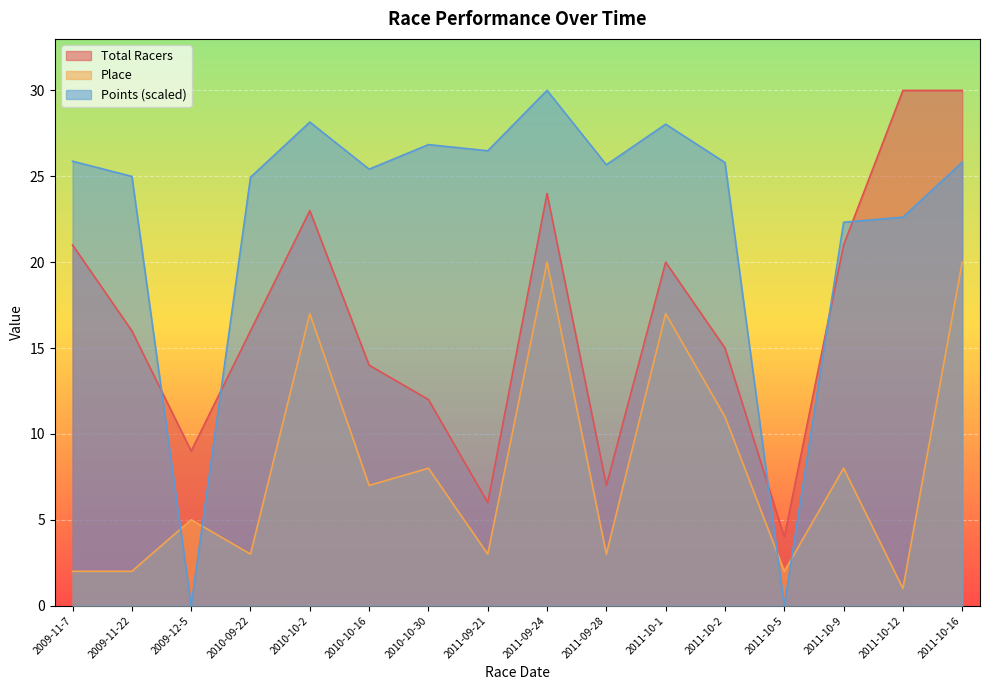

How many series are shown in this chart?

3